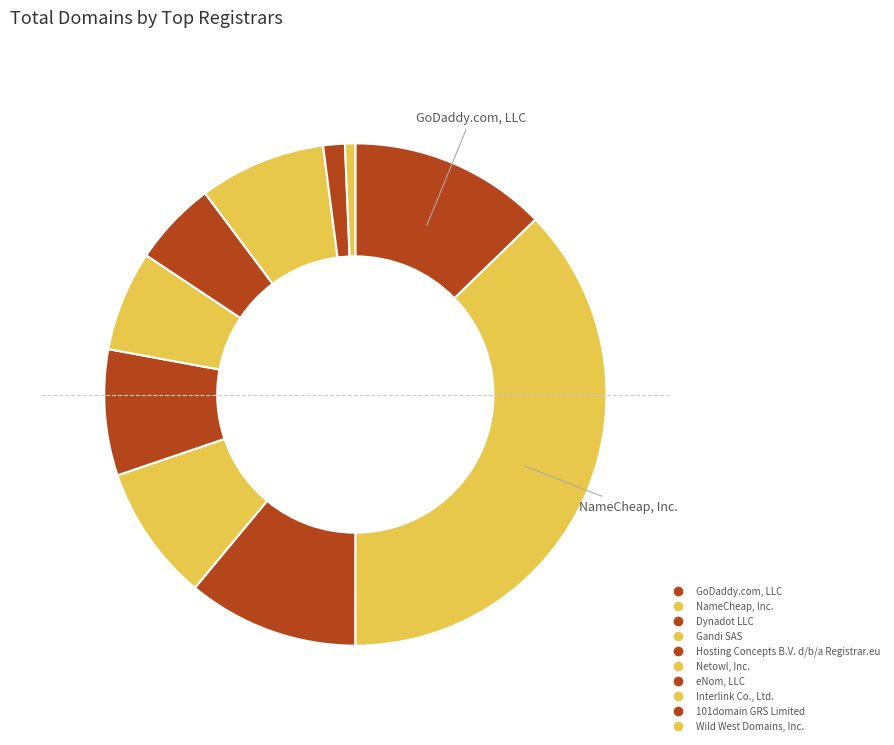

How many slices are in this pie chart?

10